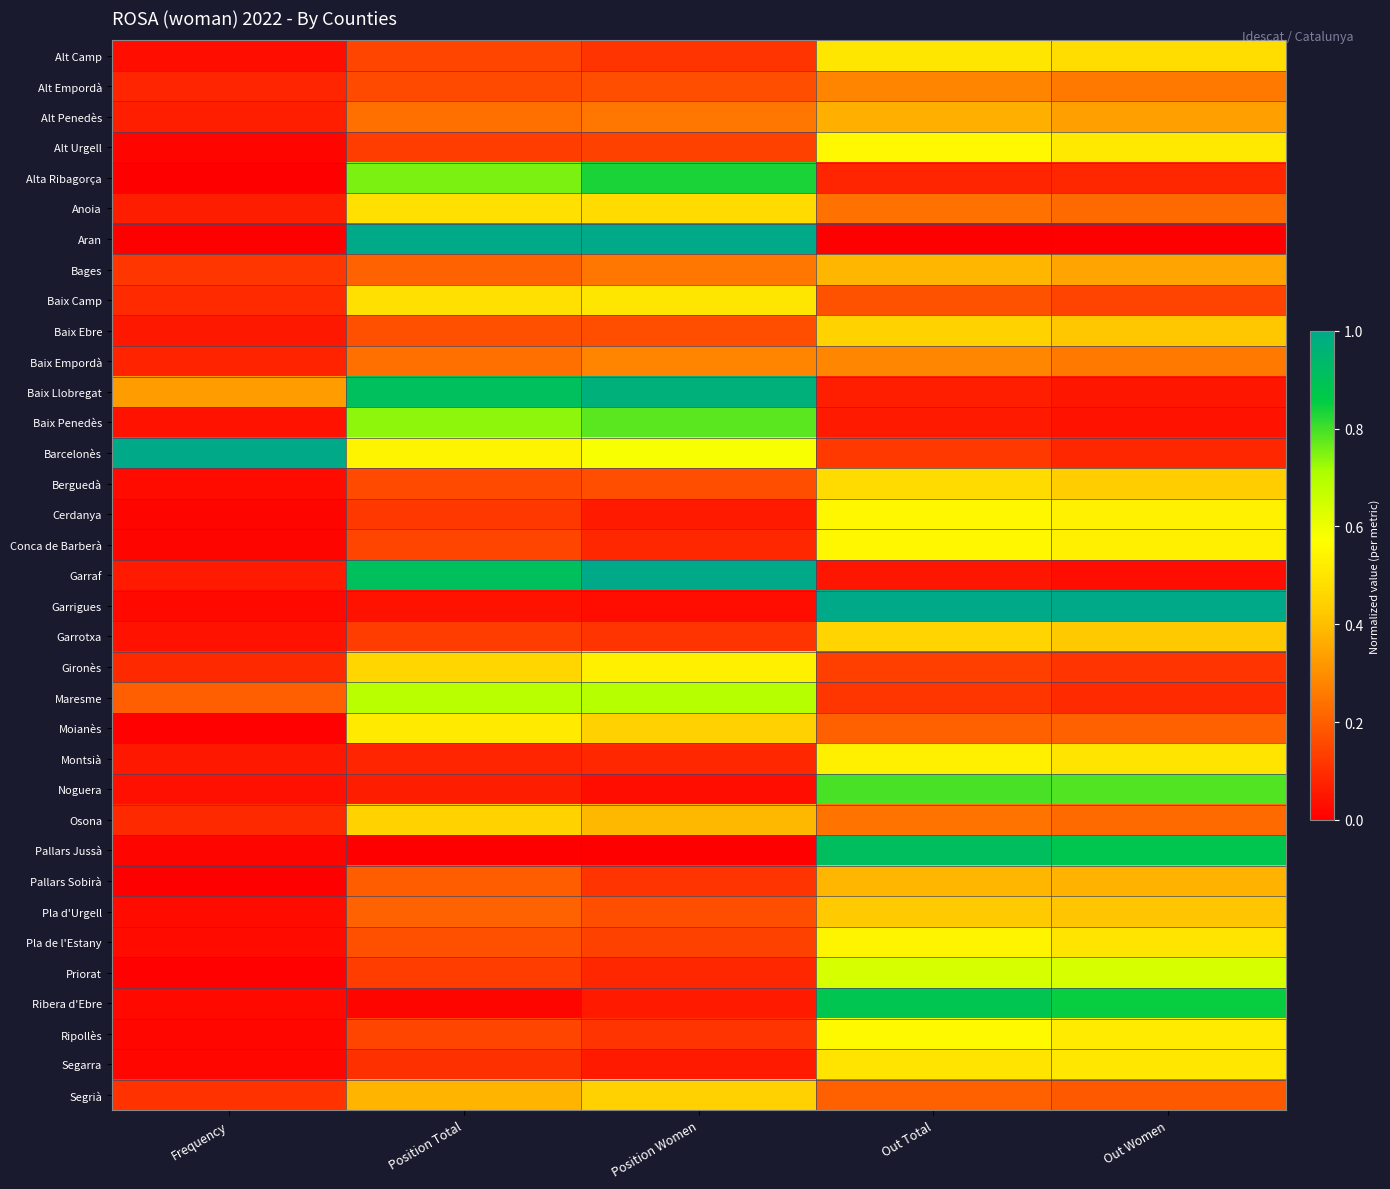

At which category is the sum across all series the highest?

Out Total